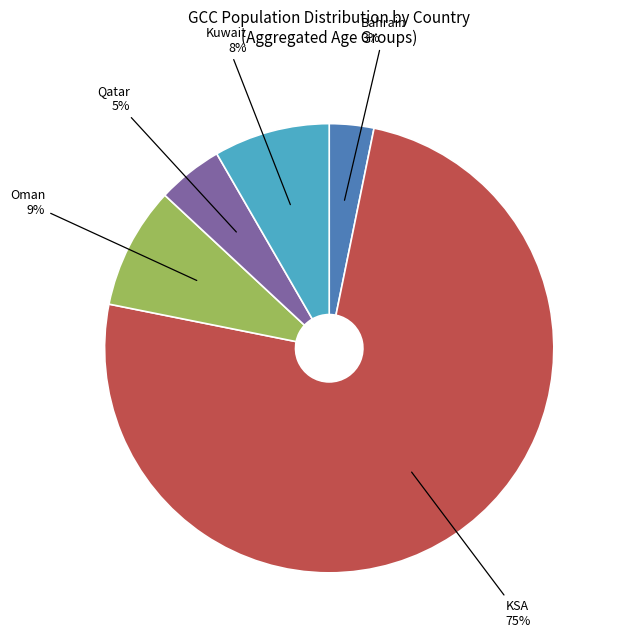

To the nearest percent, what is the difference between the largest and smallest slice percentages?

72%